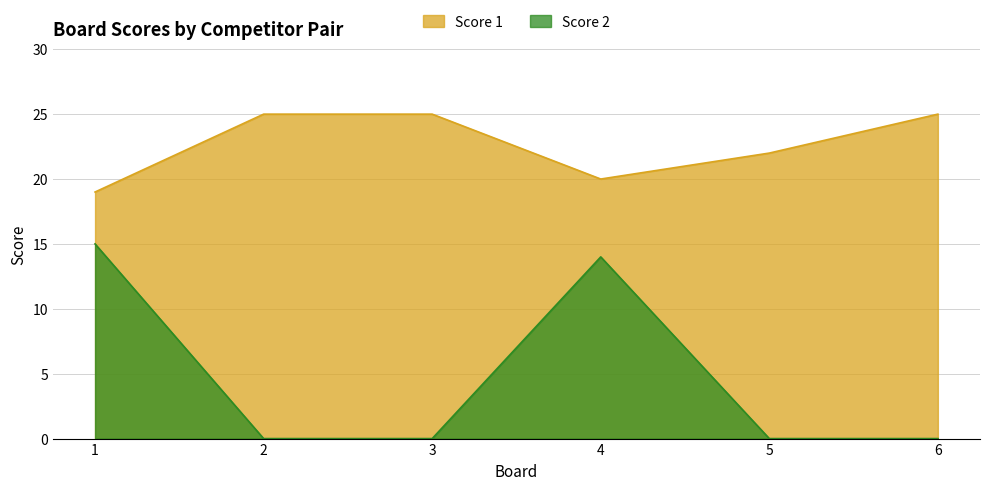

What is the greatest value displayed?

25